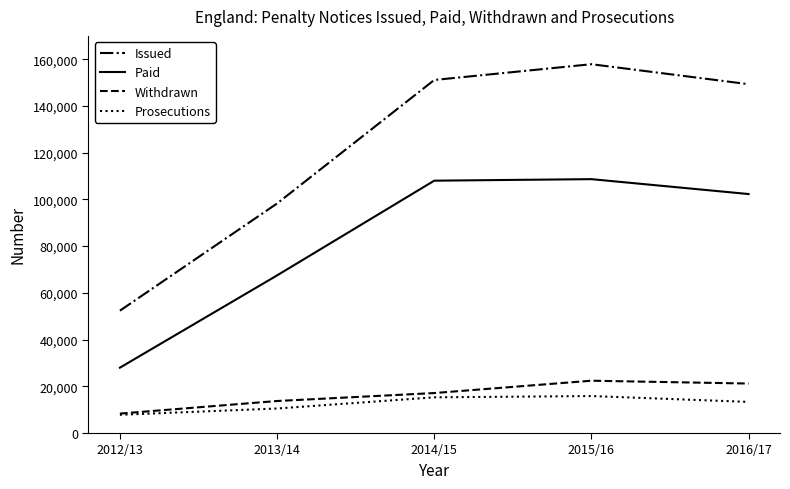

Which series changed the most between 2012/13 and 2015/16?

Issued